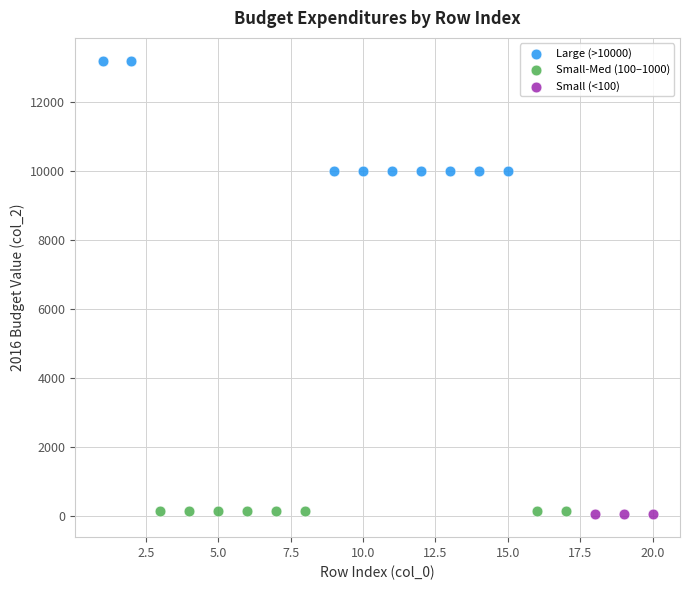

Which series reaches the maximum Y coordinate?

Large (>10000)